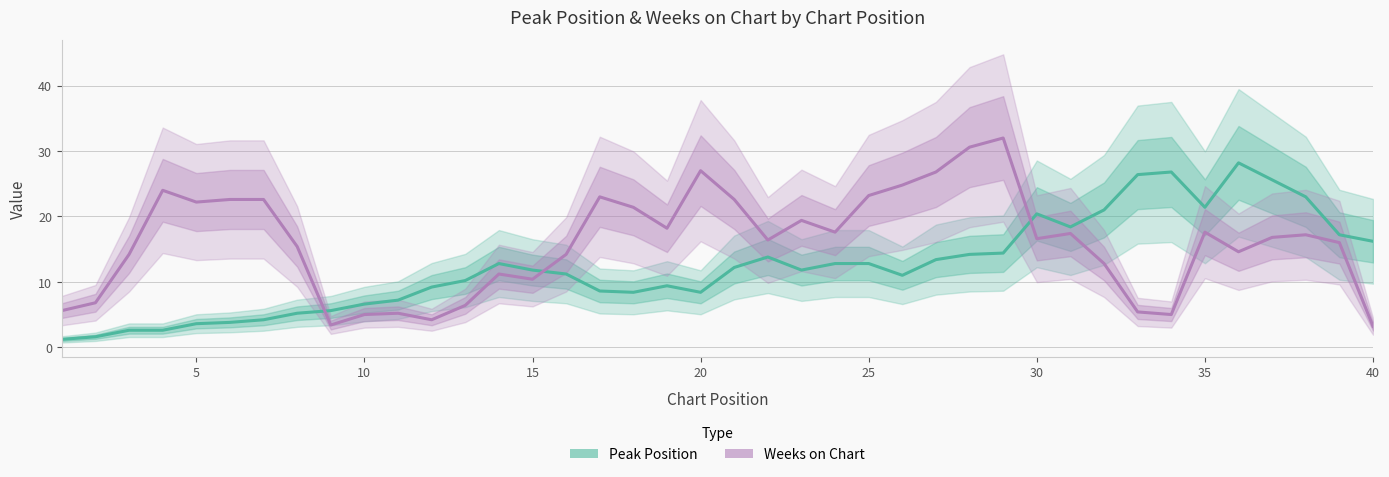

How many interior local valleys does the Peak Position series have?

6